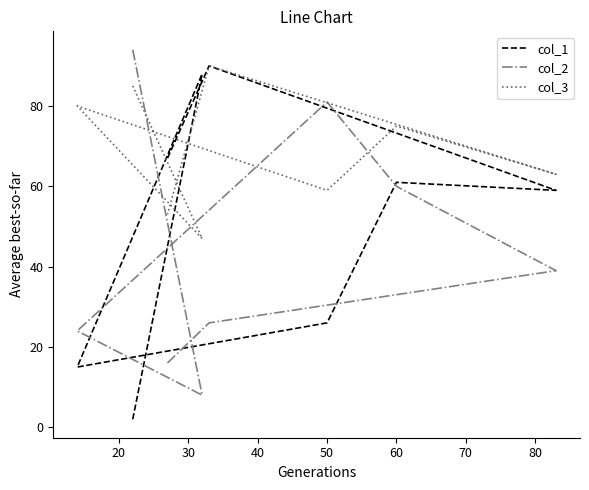

What is the approximate value of col_1 at 20, to the nearest 10?

90